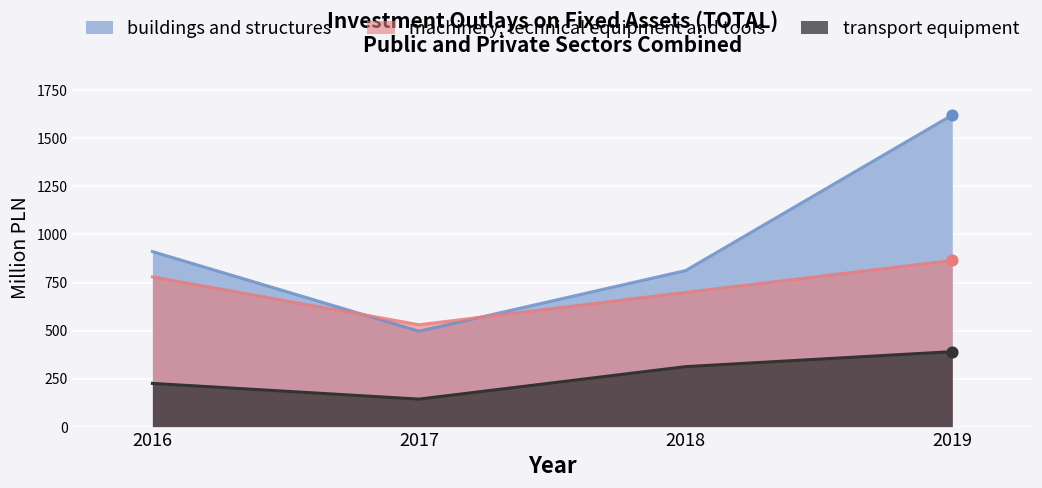

At which category is the sum across all series the highest?

2019